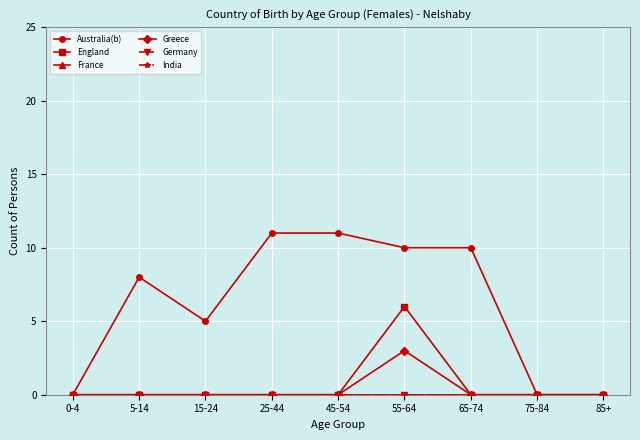

At how many categories does at least one series exceed 6?

5